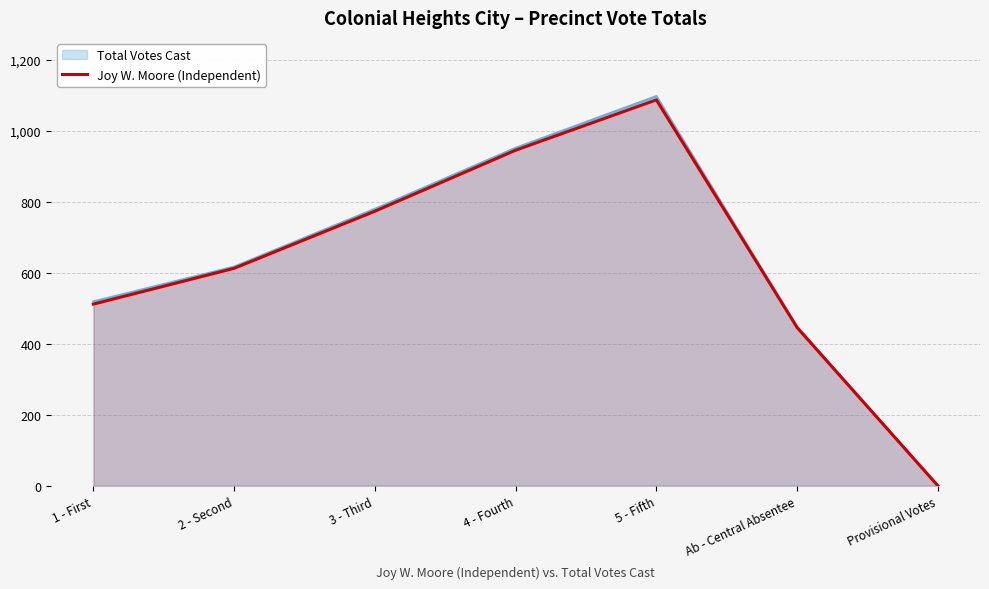

The value at Ab - Central Absentee is 446. True or false?

True